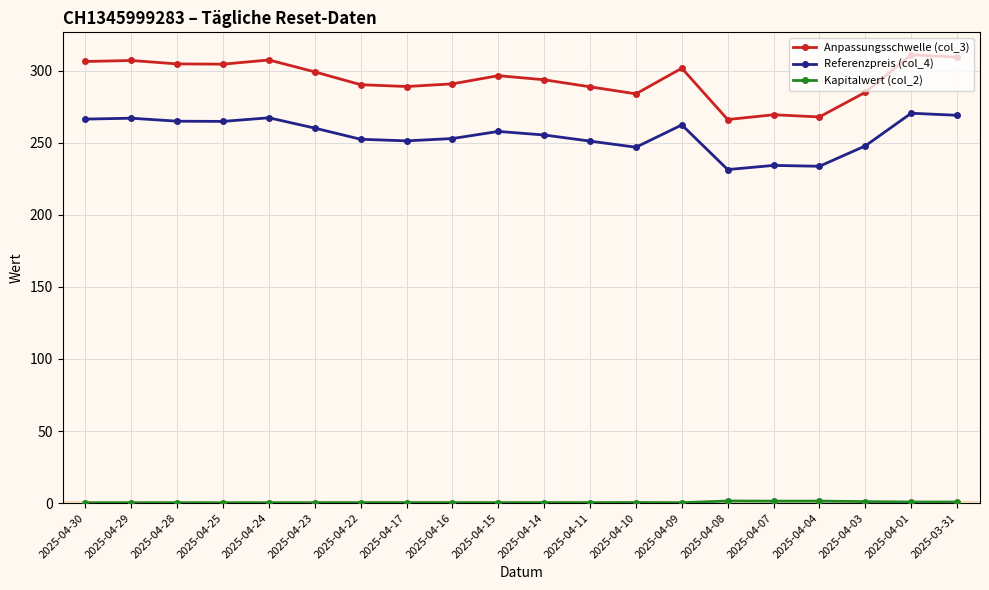

What is the lowest value of the Anpassungsschwelle (col_3) series?

266.1